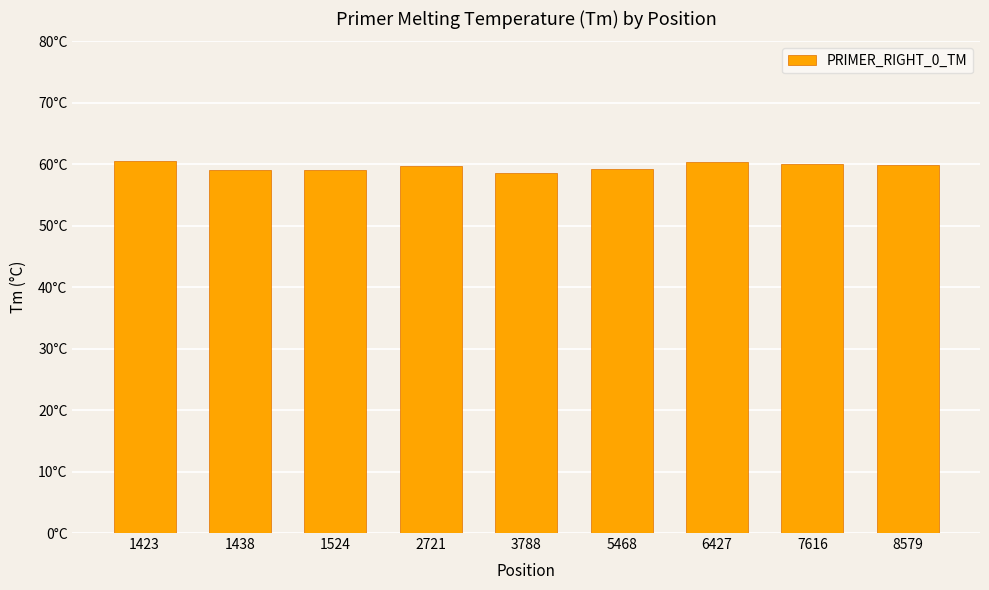

What is the change in value from 1423 to 6427?

-0.1